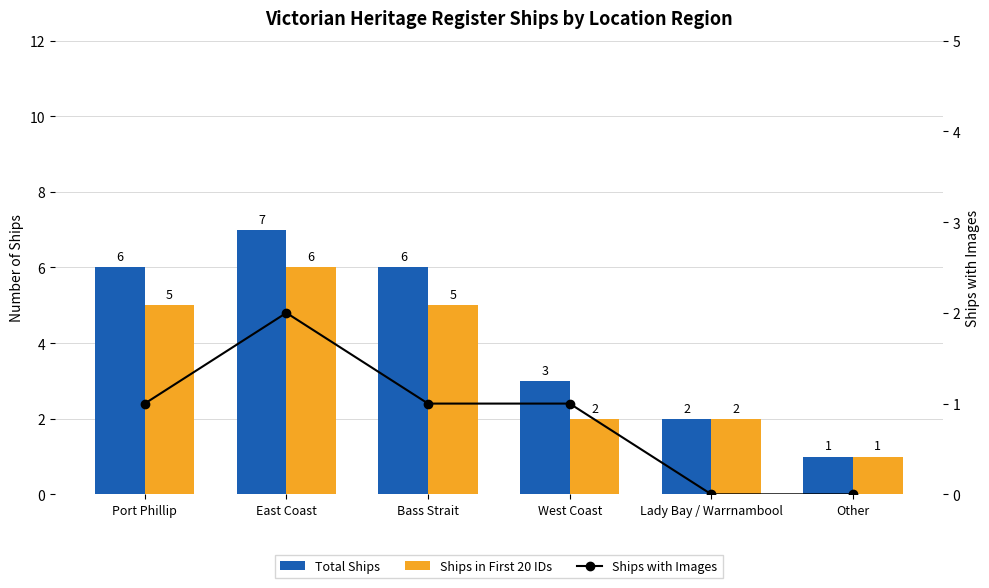

True or false: Ships with Images has a value of 0 at Lady Bay / Warrnambool.

True